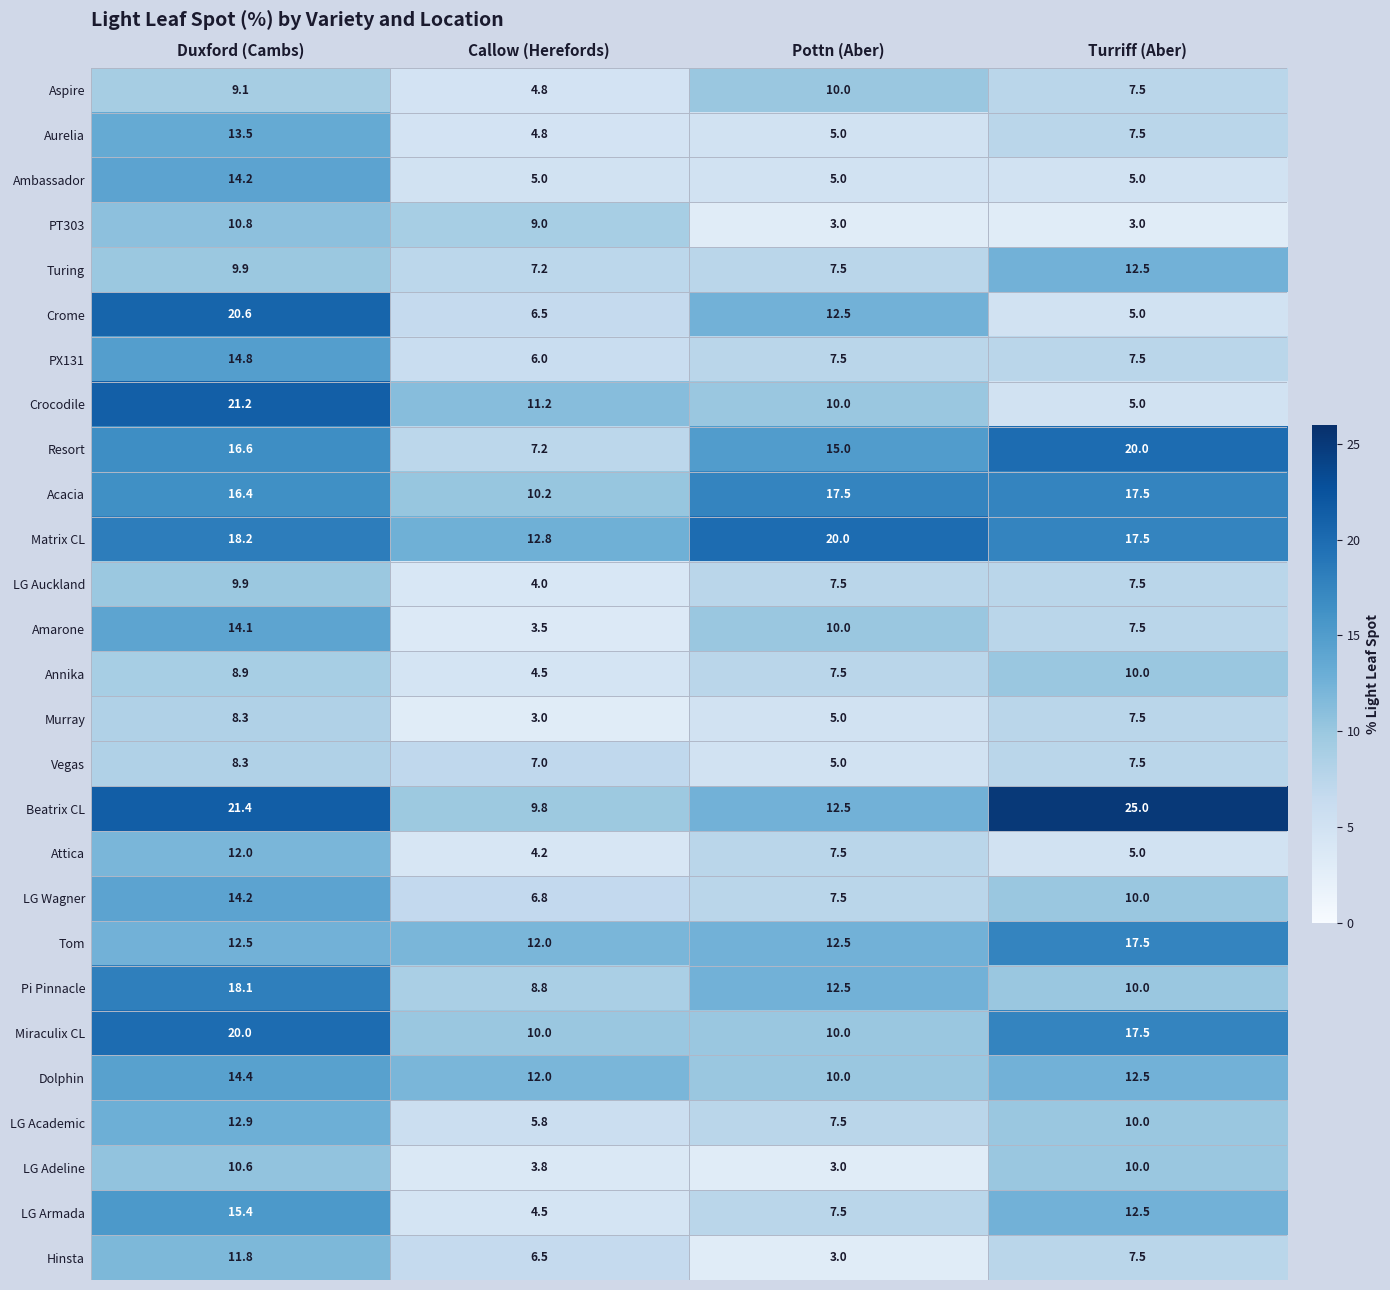

At how many categories does at least one series exceed 18?

3